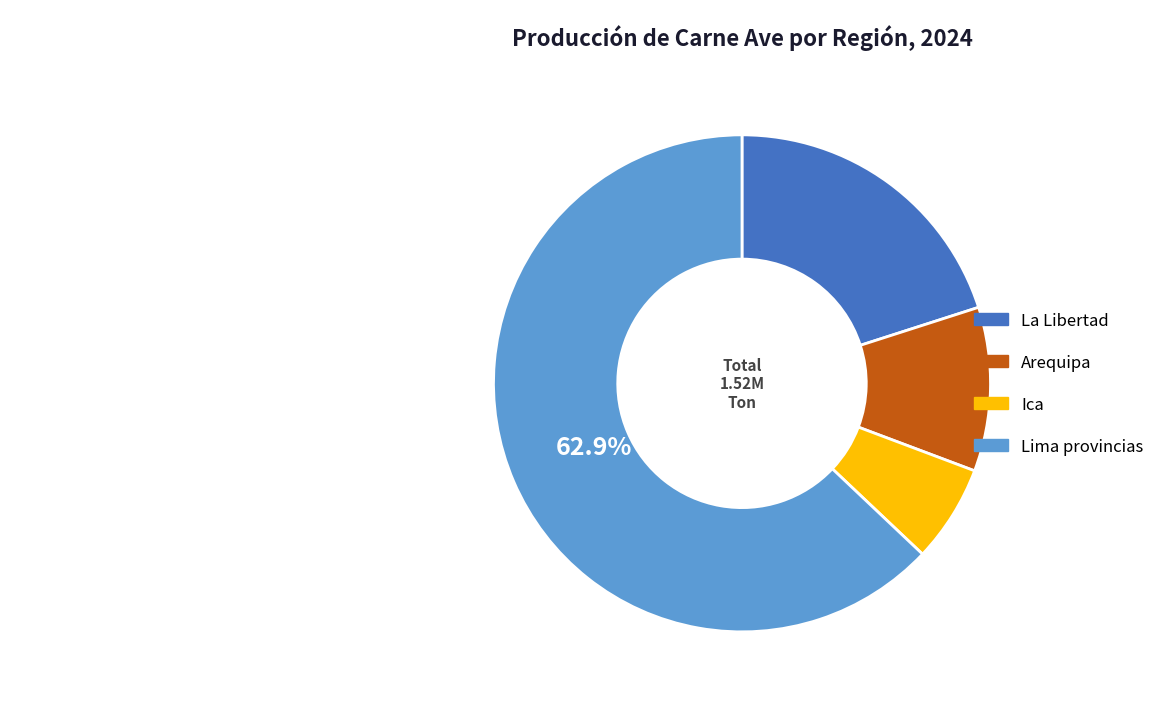

What is the majority slice?

Lima provincias